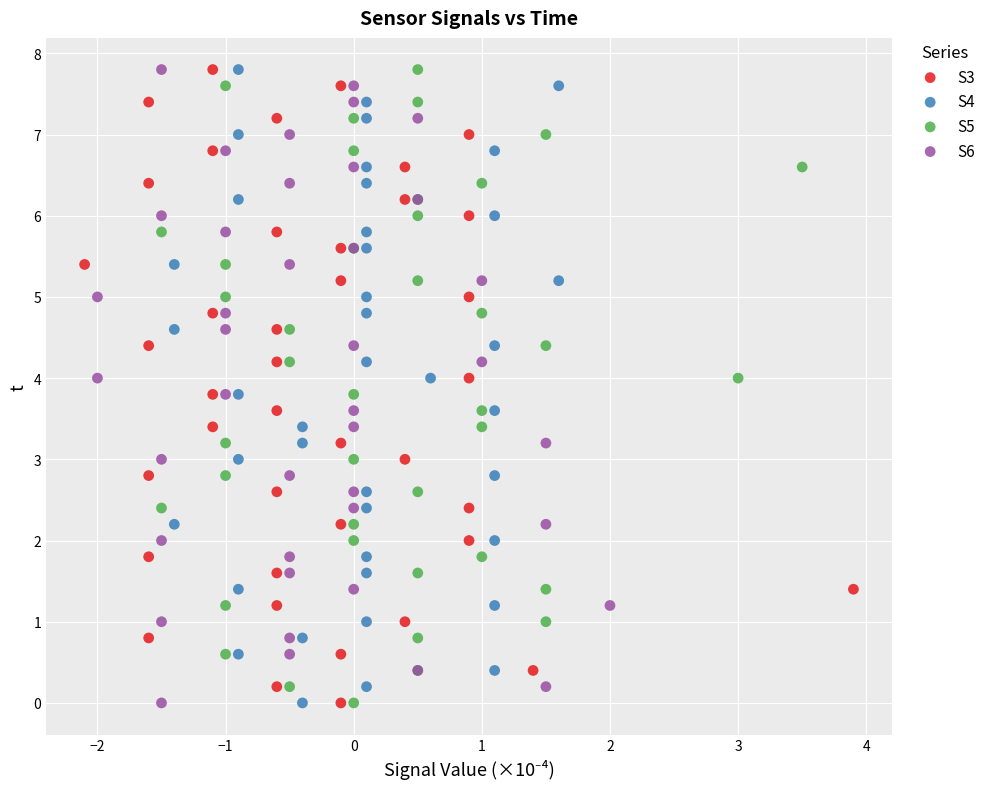

What are all the series names shown in the legend?

S3, S4, S5, S6